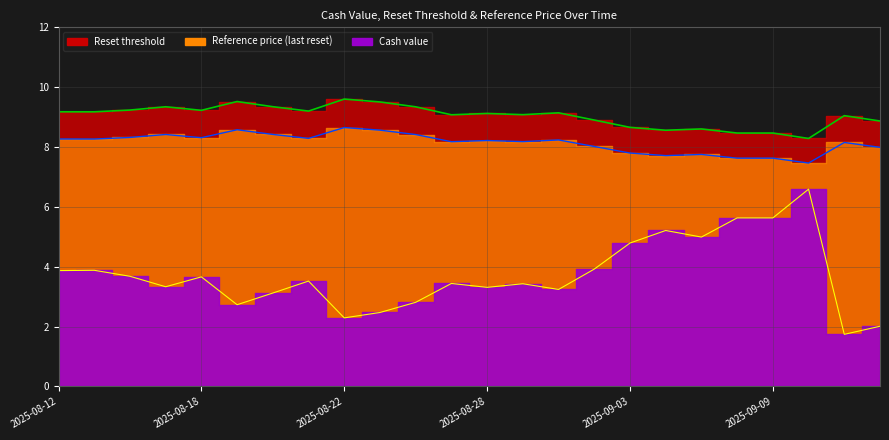

What is the difference between the maximum and minimum values in the Reset threshold series?

1.3